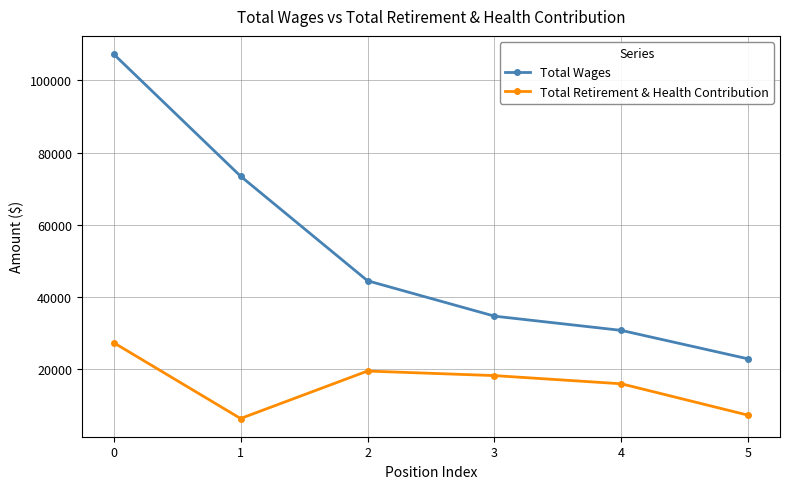

True or false: Total Wages and Total Retirement & Health Contribution intersect in this chart.

False